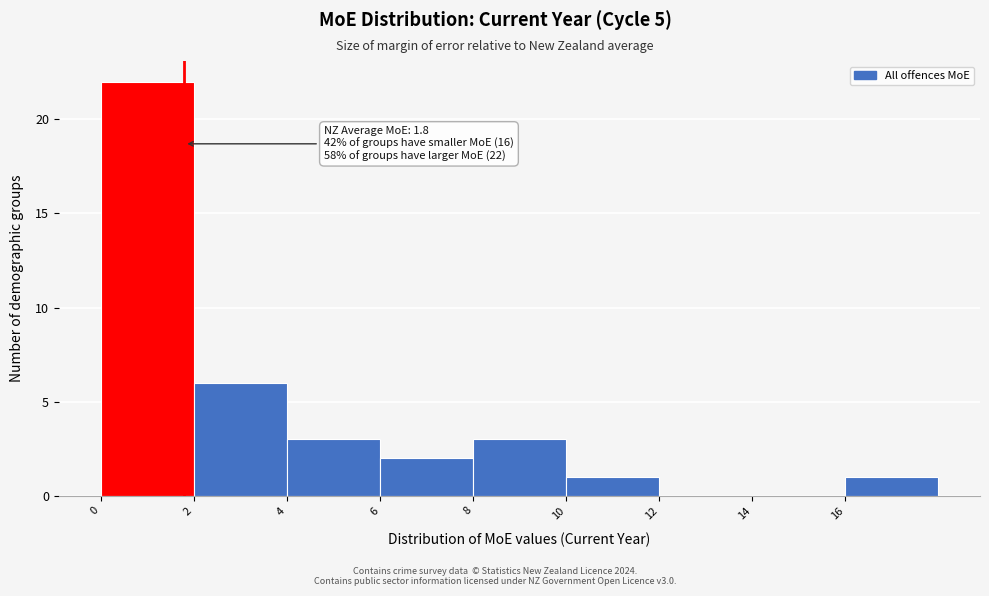

Over which range of the x-axis is the bar tallest?

0 to 2